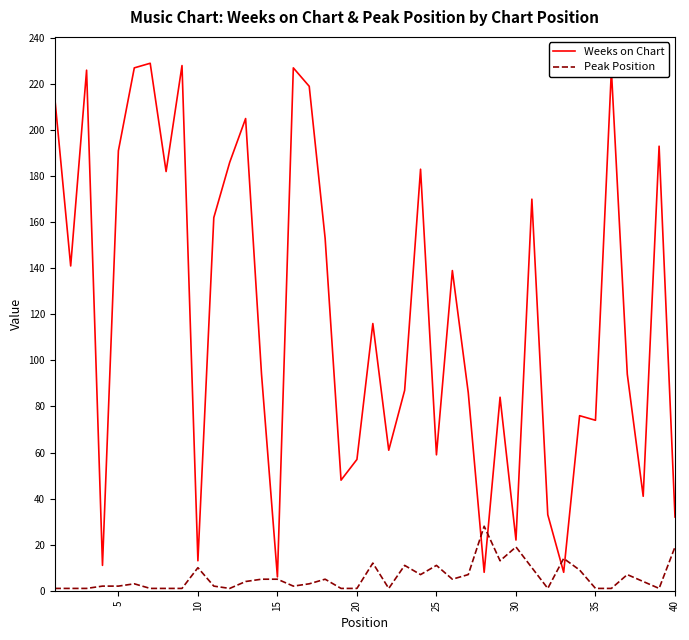

Which series has the largest total across all categories?

Weeks on Chart